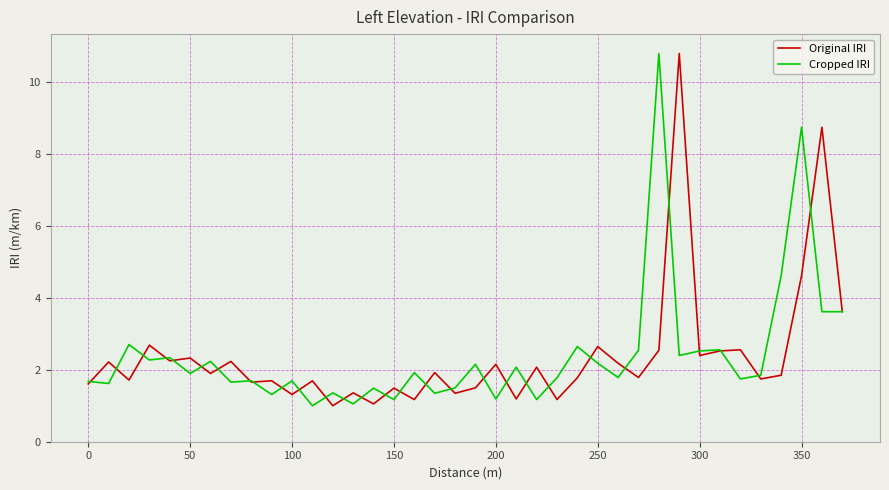

At how many categories does at least one series exceed 1?

38